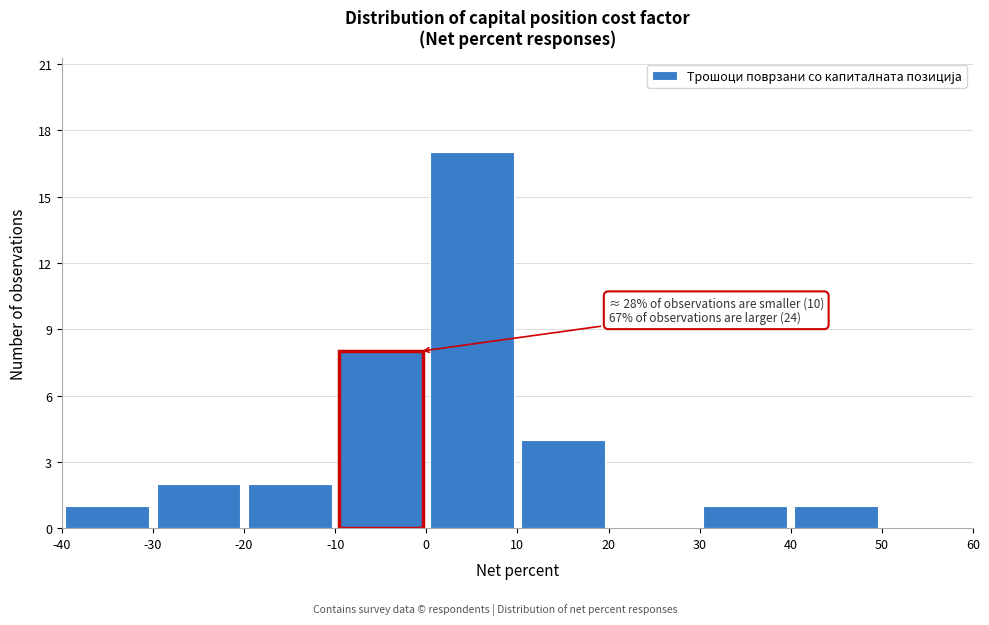

Over which range of the x-axis is the bar tallest?

0 to 10